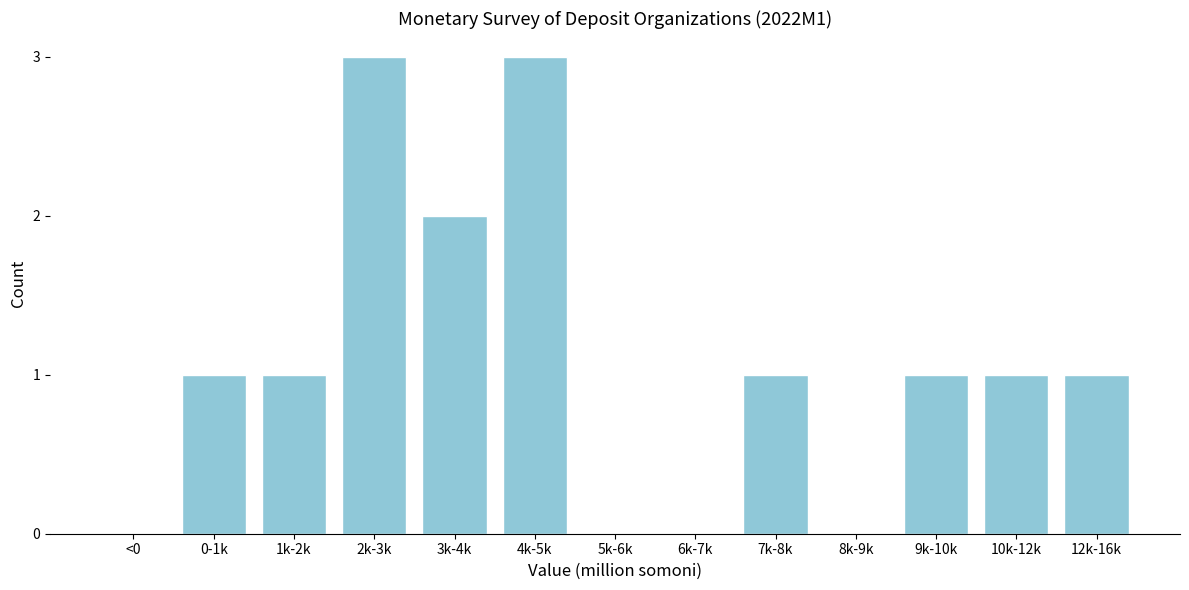

Reading left to right, what are all the values shown in this chart?

<0=0	0-1k=1	1k-2k=1	2k-3k=3	3k-4k=2	4k-5k=3	5k-6k=0	6k-7k=0	7k-8k=1	8k-9k=0	9k-10k=1	10k-12k=1	12k-16k=1